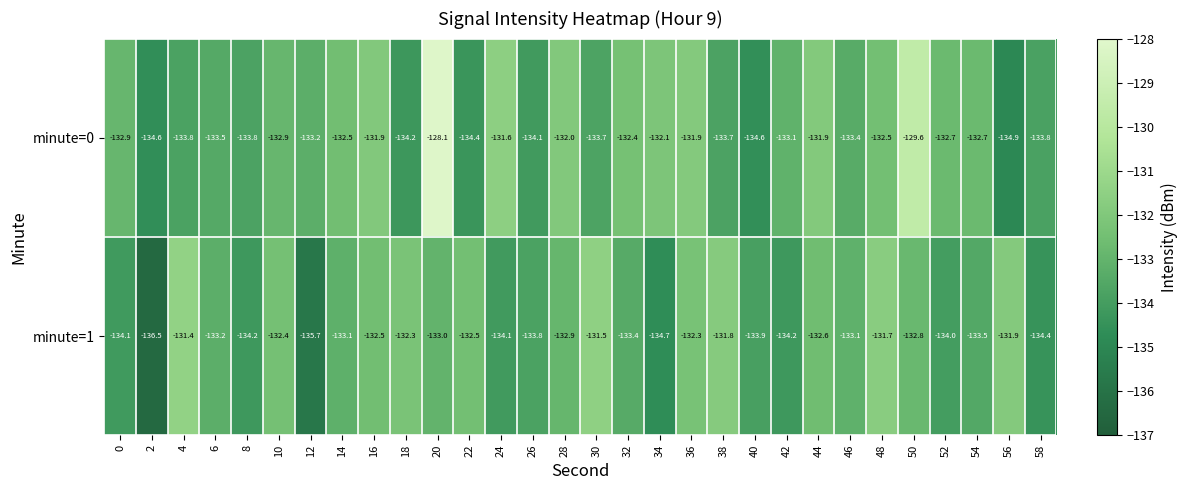

Which series has the largest range (max minus min)?

minute=0